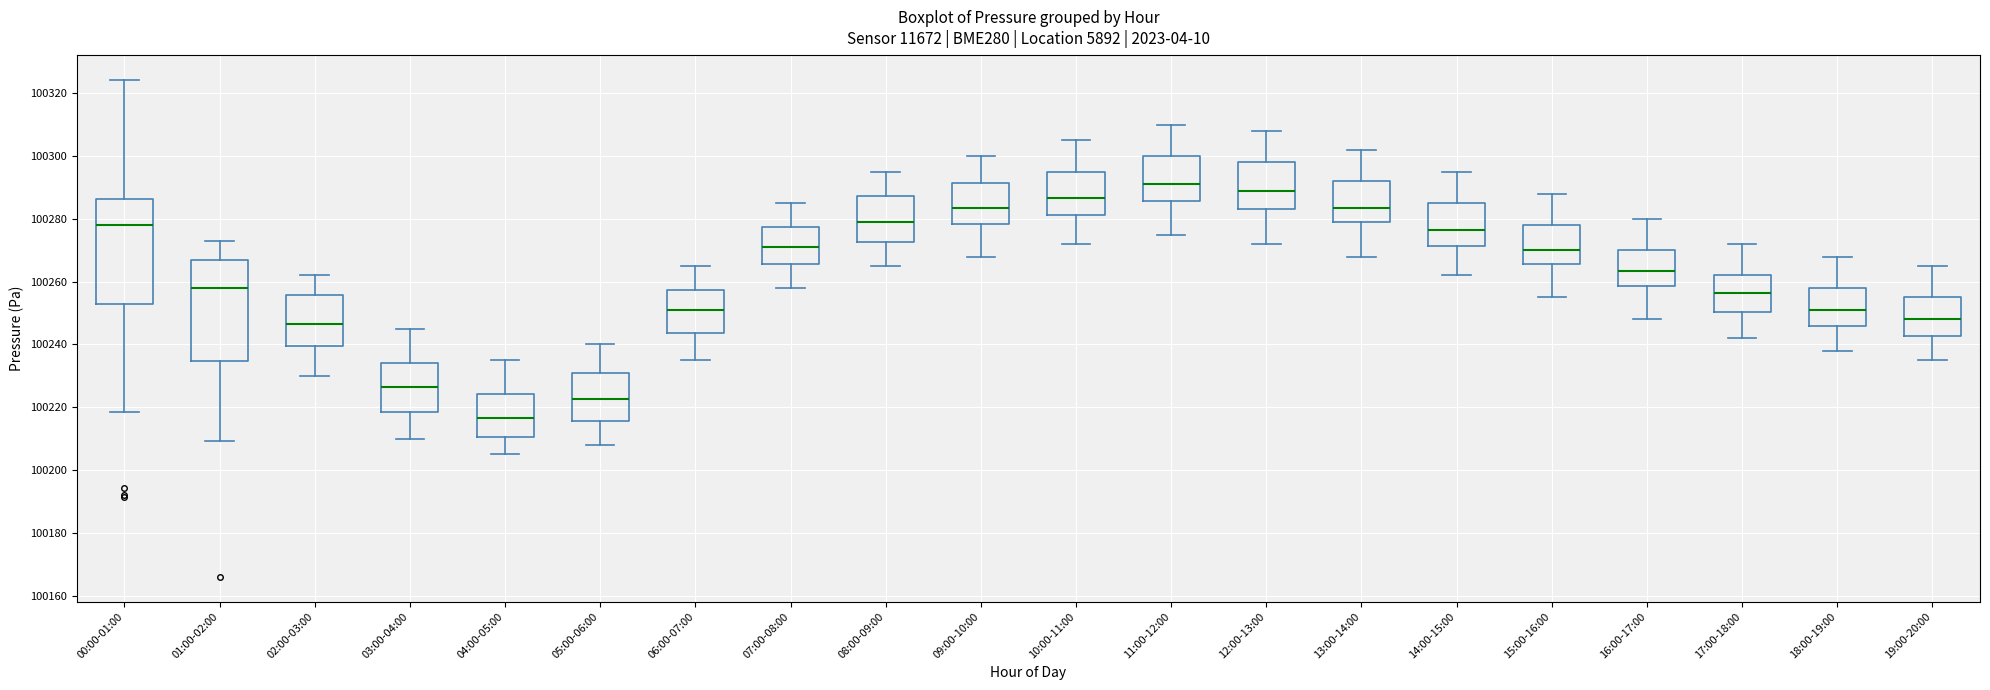

Which box's median line is the lowest?

04:00-05:00